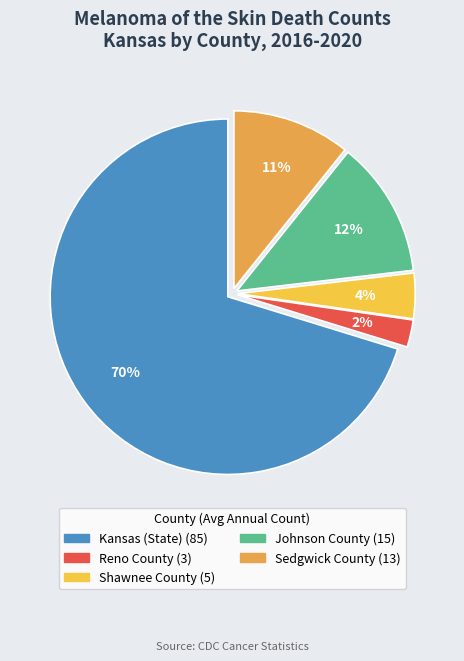

Is the sum of Reno County and Johnson County greater than half?

No